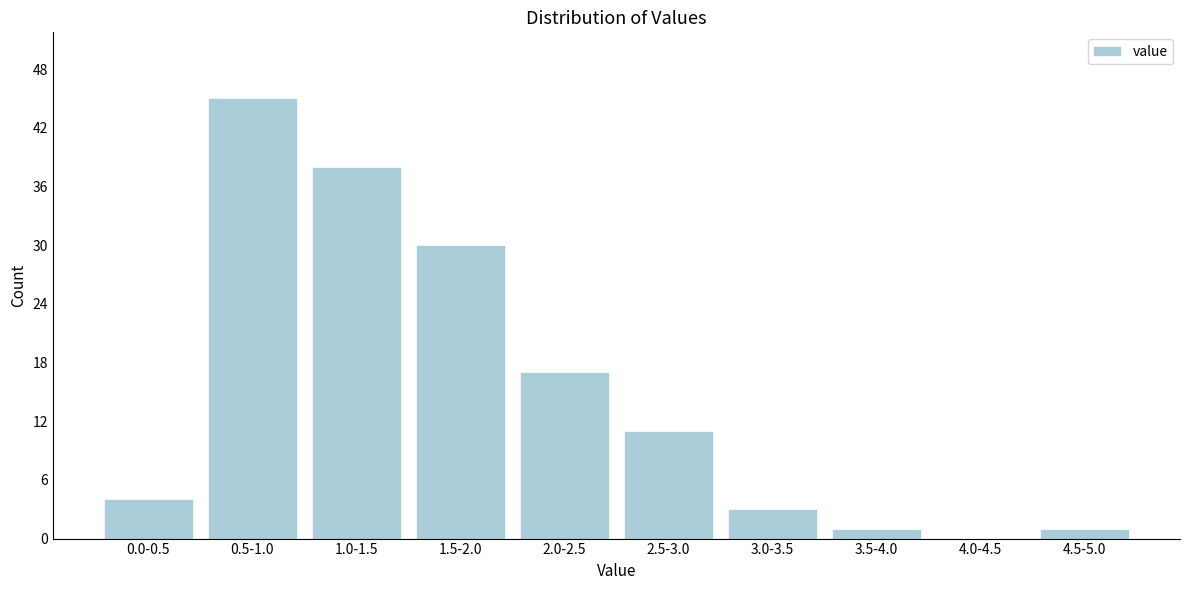

Reading left to right, what are all the values shown in this chart?

0.0-0.5=4	0.5-1.0=45	1.0-1.5=38	1.5-2.0=30	2.0-2.5=17	2.5-3.0=11	3.0-3.5=3	3.5-4.0=1	4.0-4.5=0	4.5-5.0=1